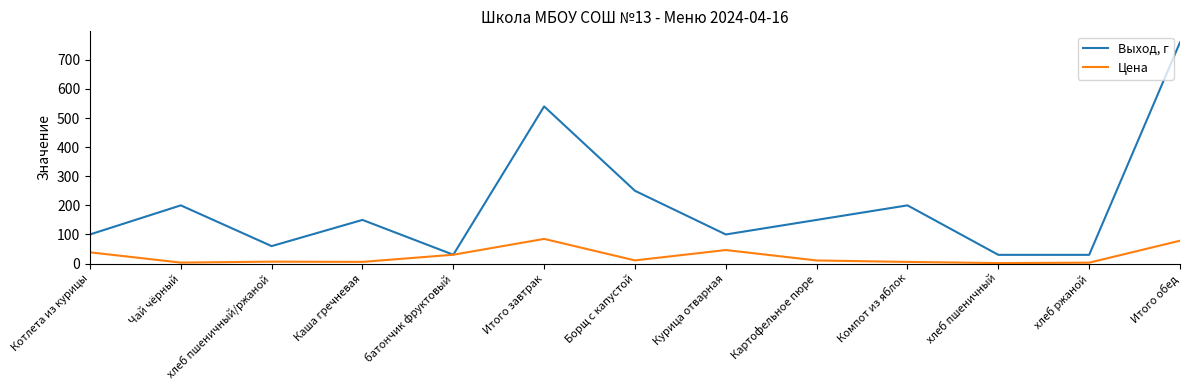

At how many categories does at least one series exceed 295?

2